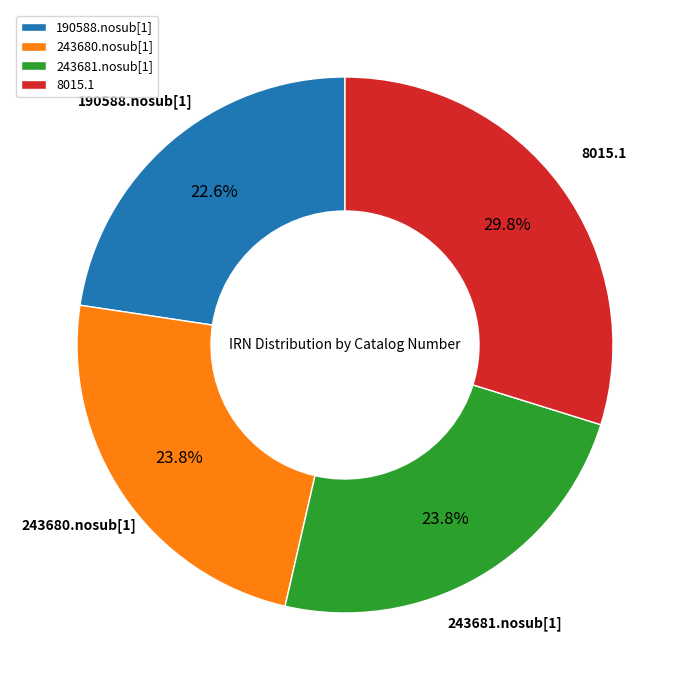

To the nearest percent, what is the average slice percentage?

25%